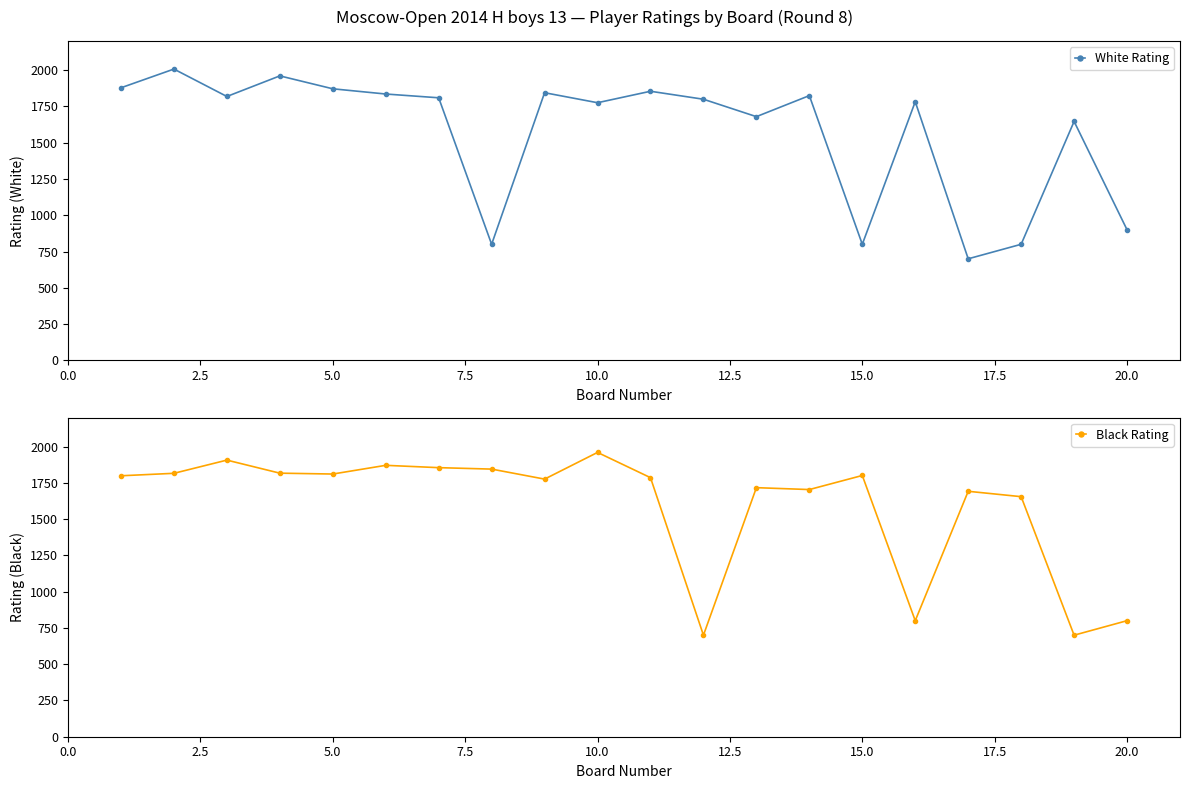

What is the minimum value for White Rating?

700